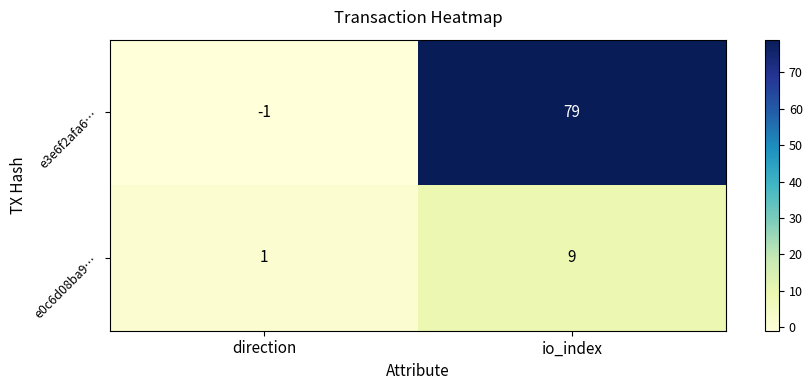

What is the minimum value shown in the chart?

-1